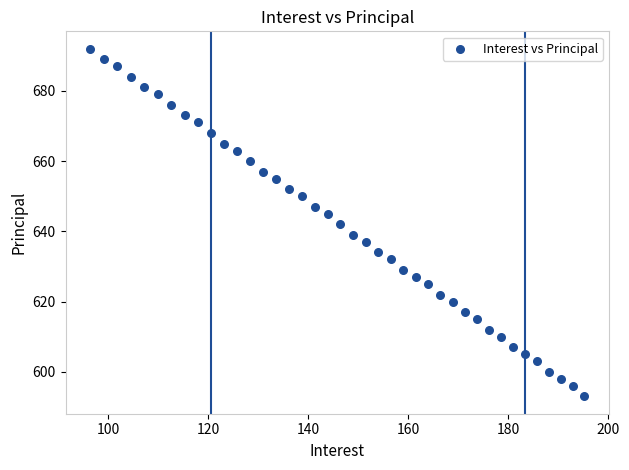

What is the range of Y values (max minus min)?

99